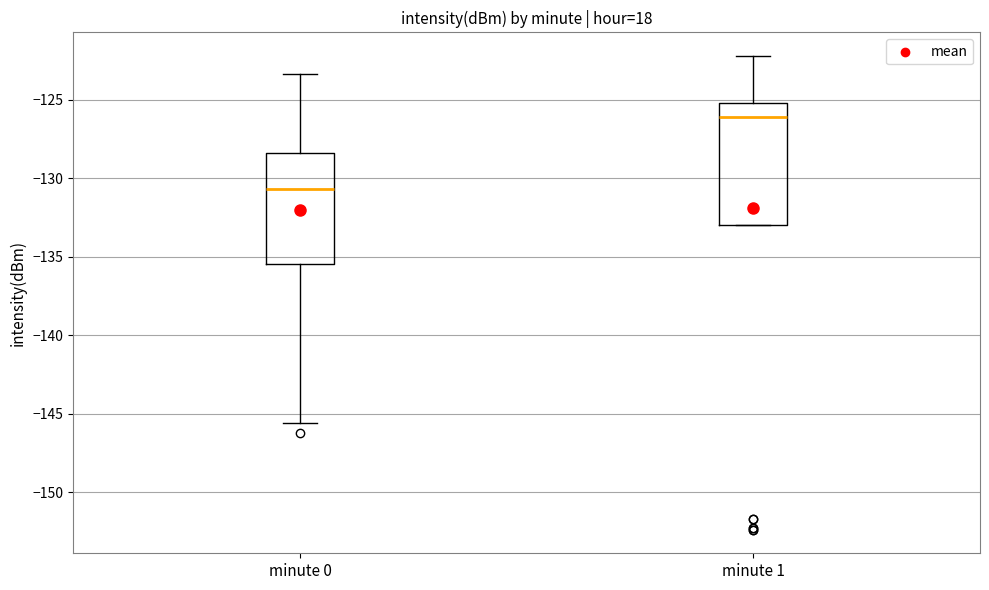

Where does the lower whisker of the box for minute 0 end on the y-axis? The values are not printed on the chart, so give them approximately, as read against the axis.

-145.5